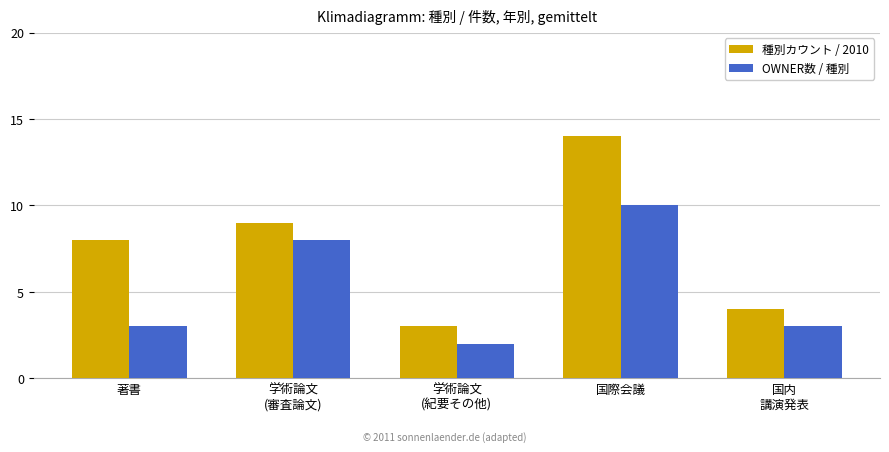

What is the spread (max minus min) of values at 学術論文
(審査論文)?

1